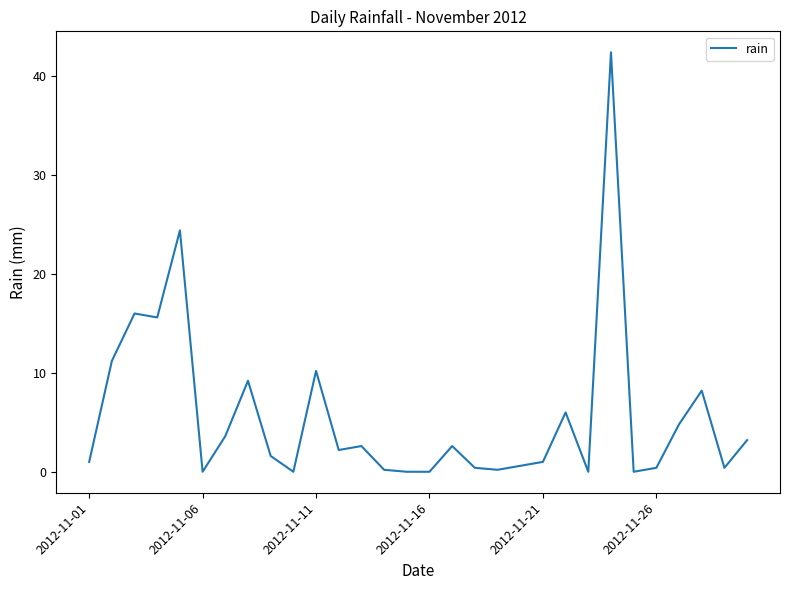

What is the difference between the maximum and minimum values?

42.4